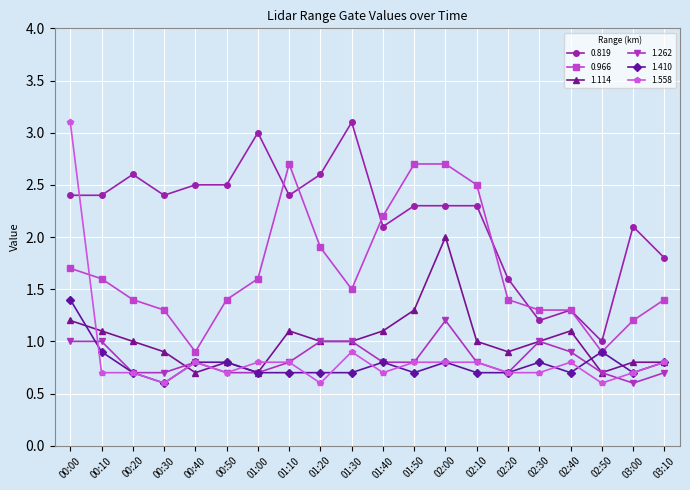

Where is the first local maximum for 0.819?

00:20